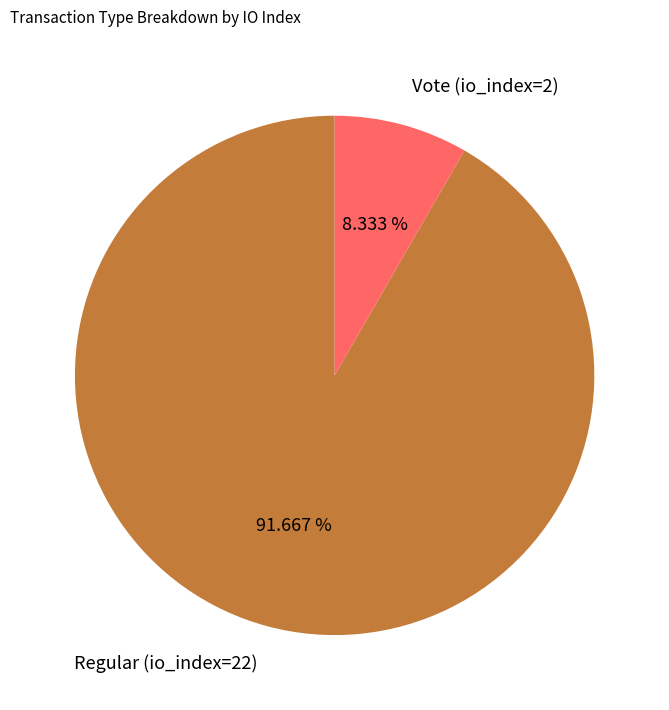

The Vote (io_index=2) slice represents 22% of the pie. True or false?

False